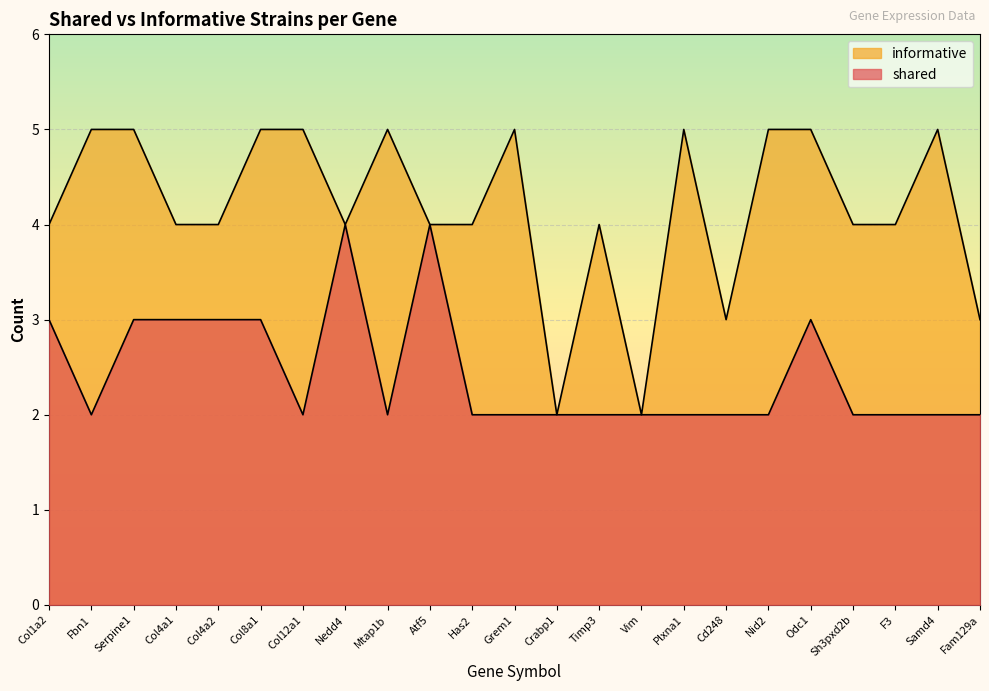

True or false: shared and informative cross at least once.

False